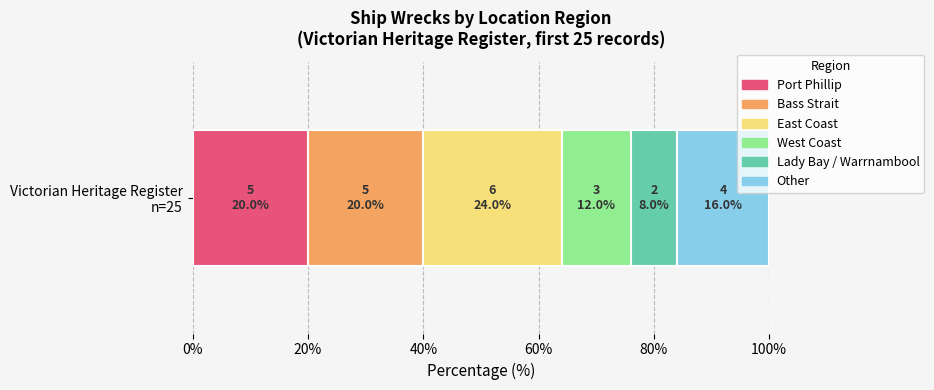

What is the maximum value for Port Phillip?

20